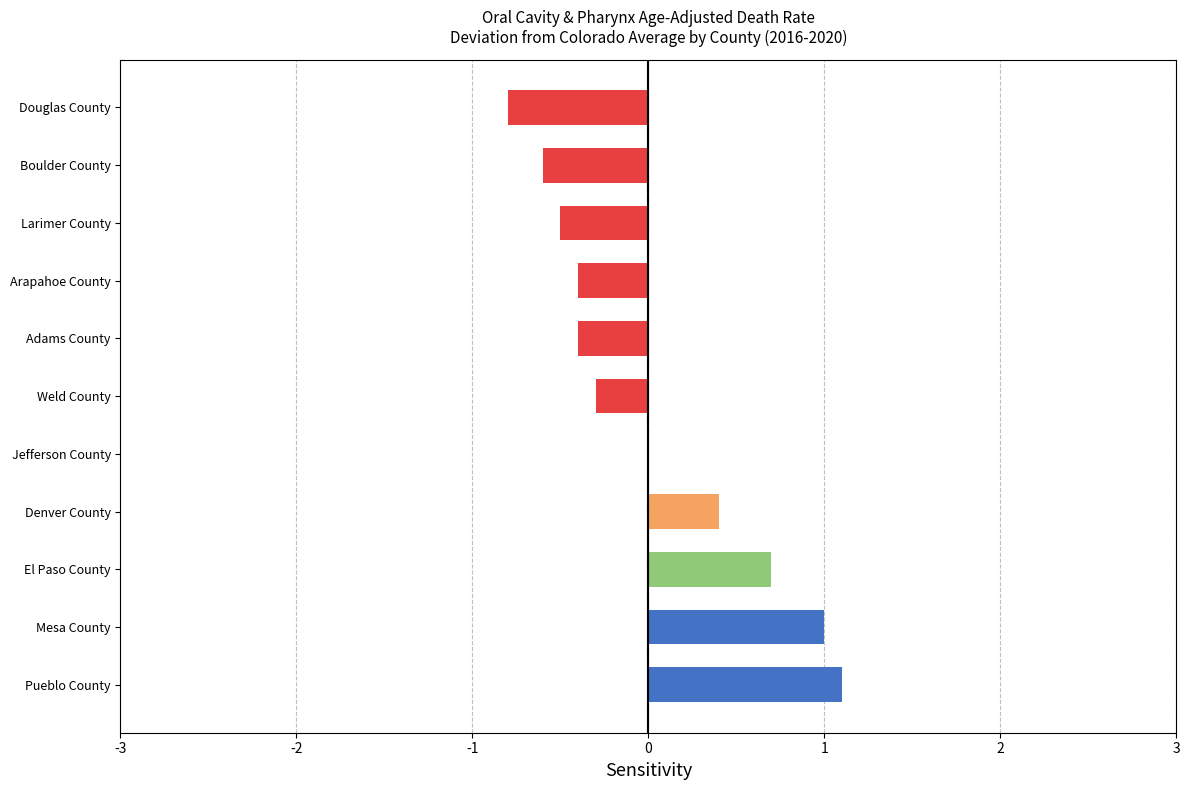

How many data points does each series have?

11